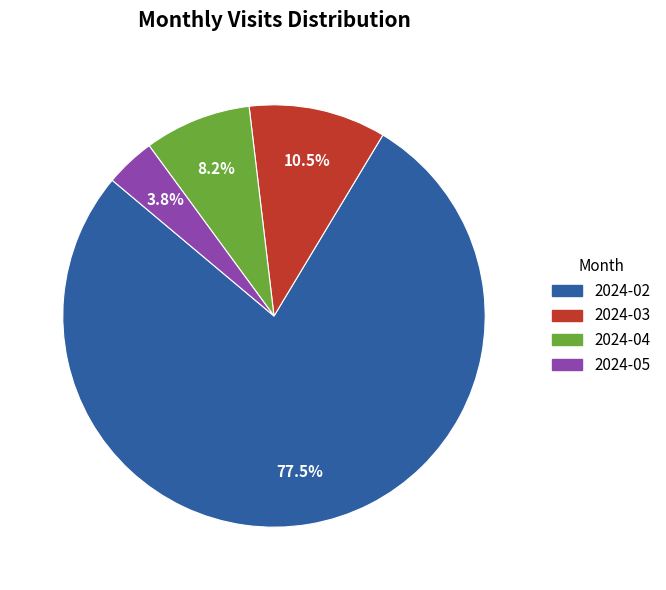

Approximately how many times larger is the value at 2024-03 compared to 2024-02?

0.1